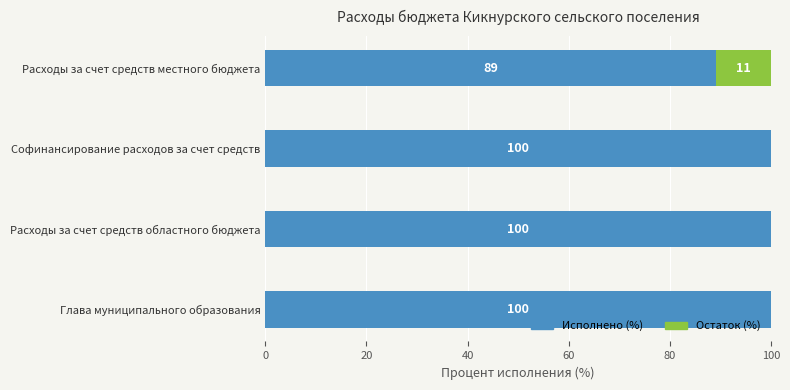

What is the sum of all Исполнено (%) values?

389.0